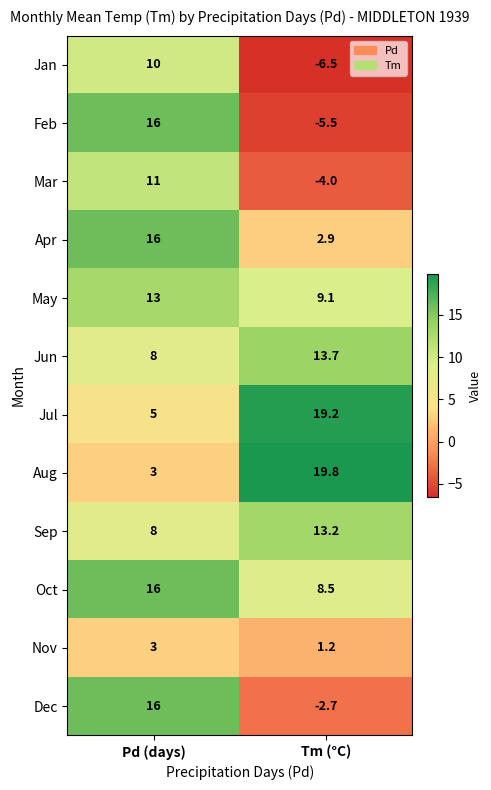

How many data points does each series have?

2